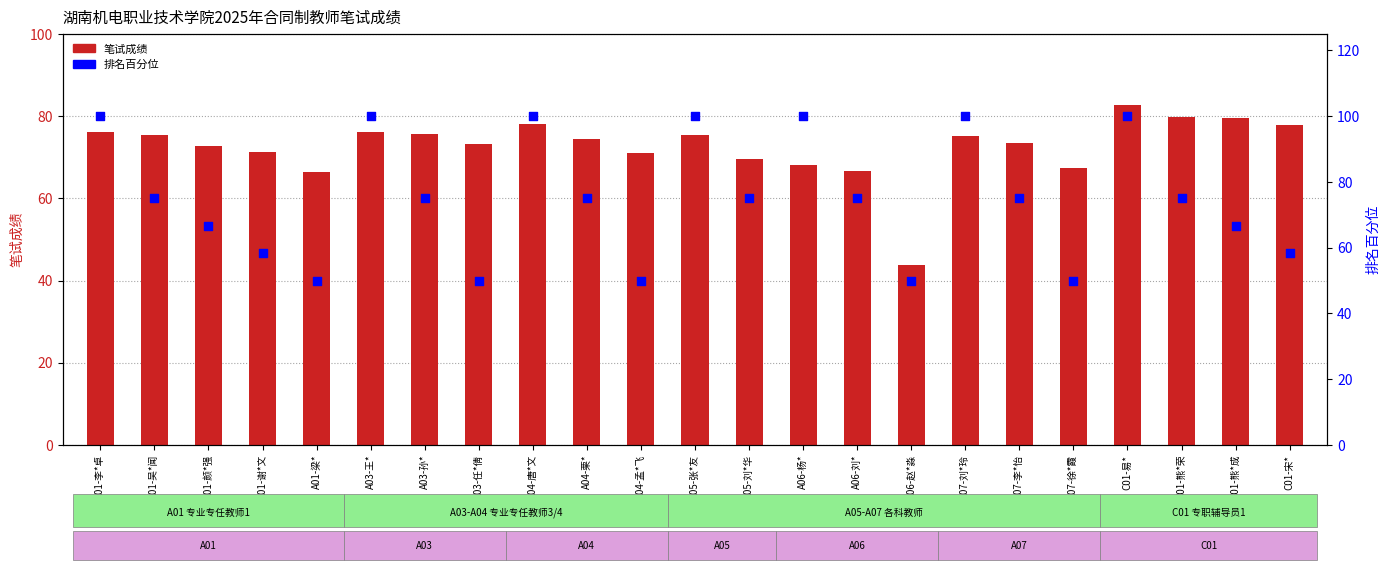

What is the total value across all series at A07-李*怡?

148.4